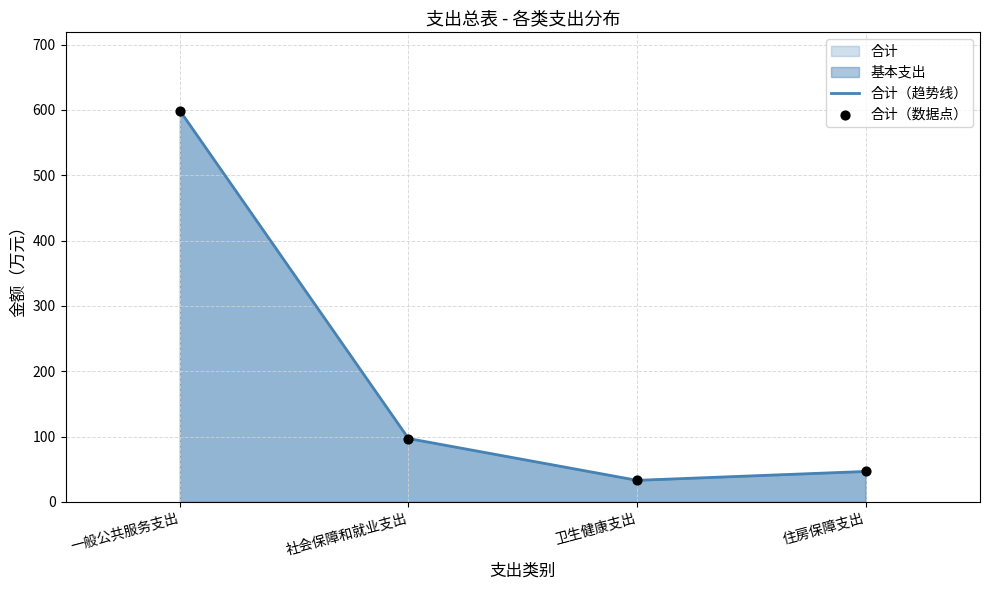

Which series has the largest total across all categories?

合计（趋势线）